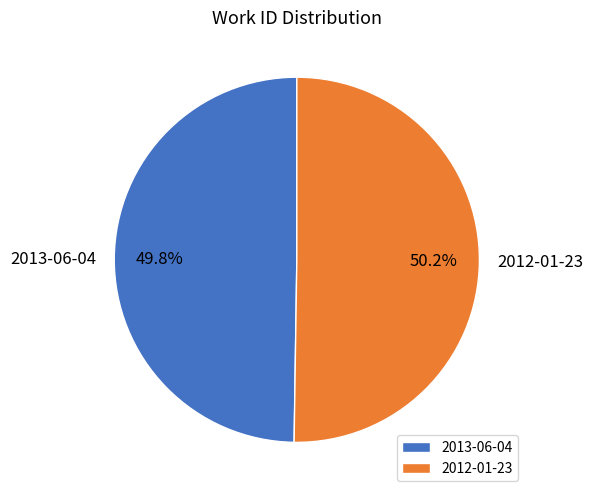

What percentage is the 2013-06-04 slice, to the nearest percent?

50%